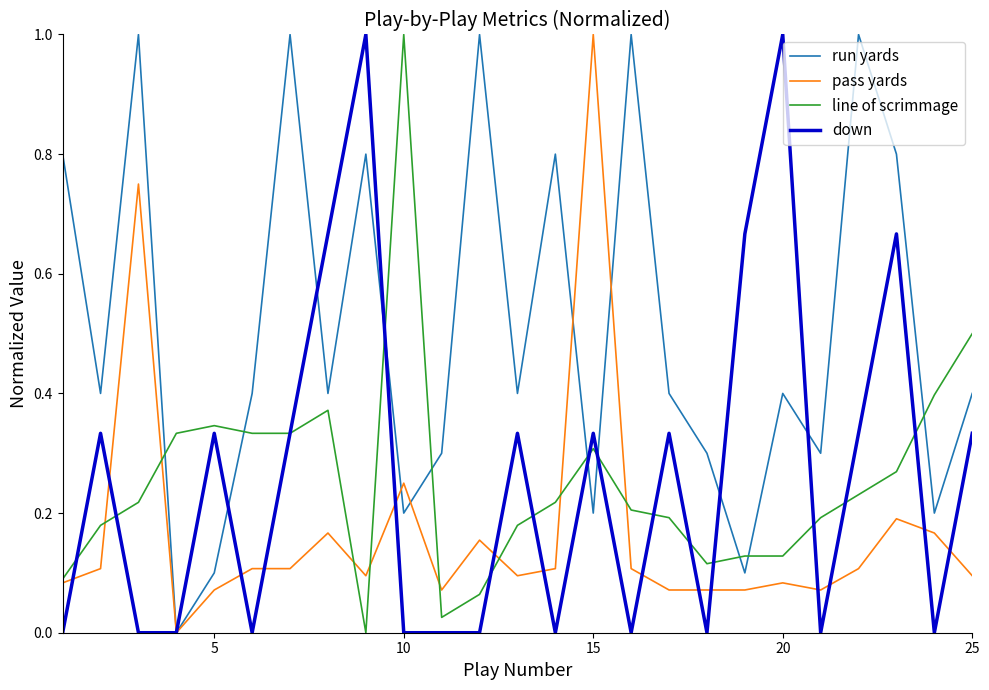

True or false: run yards has more than 1 points higher than both neighbors.

True